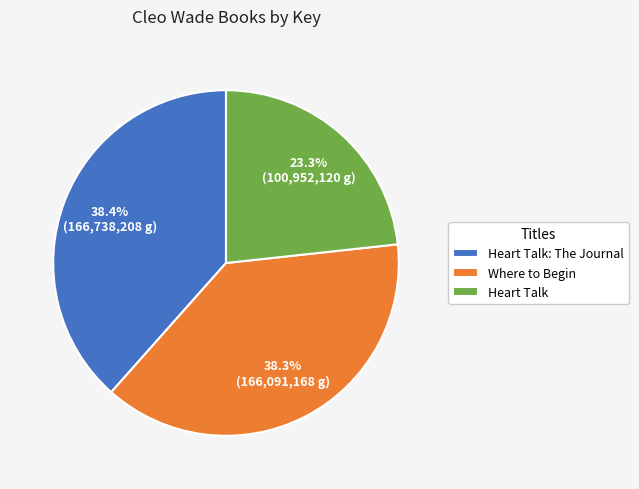

Does Heart Talk account for over 50% of the chart?

No